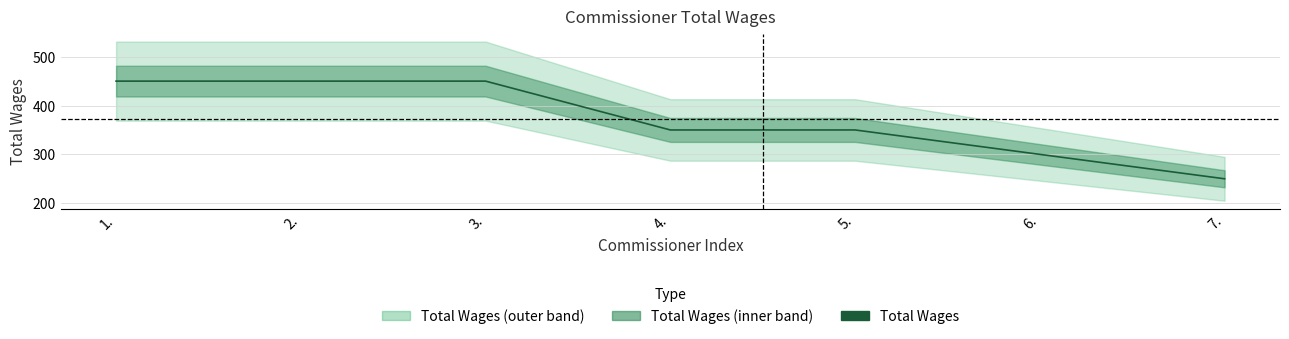

How many distinct data groups are displayed?

1